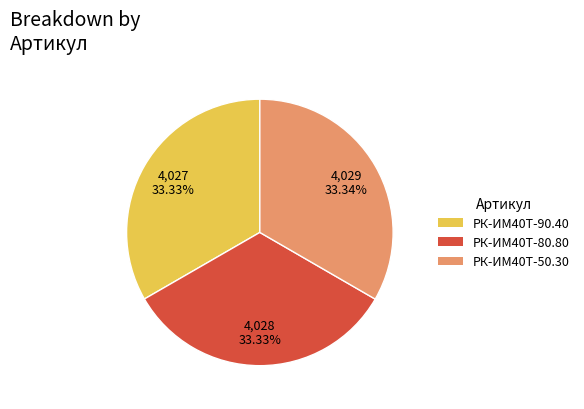

Is there a majority slice in this chart?

No